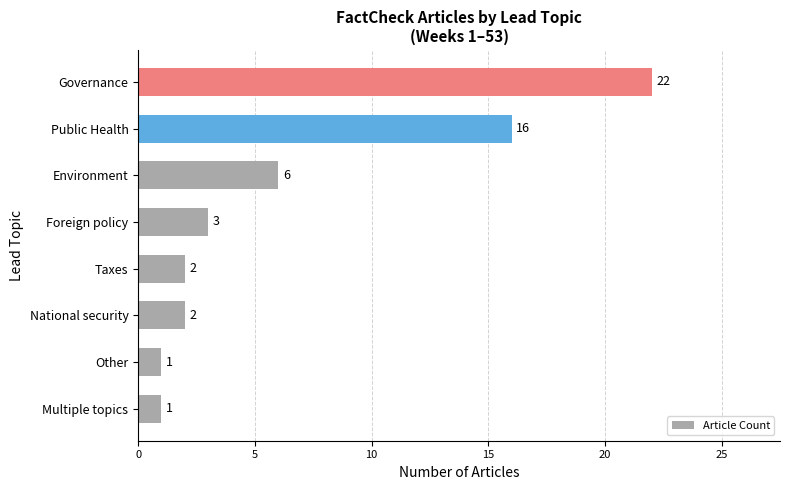

At which label is the value closest to 11?

Environment